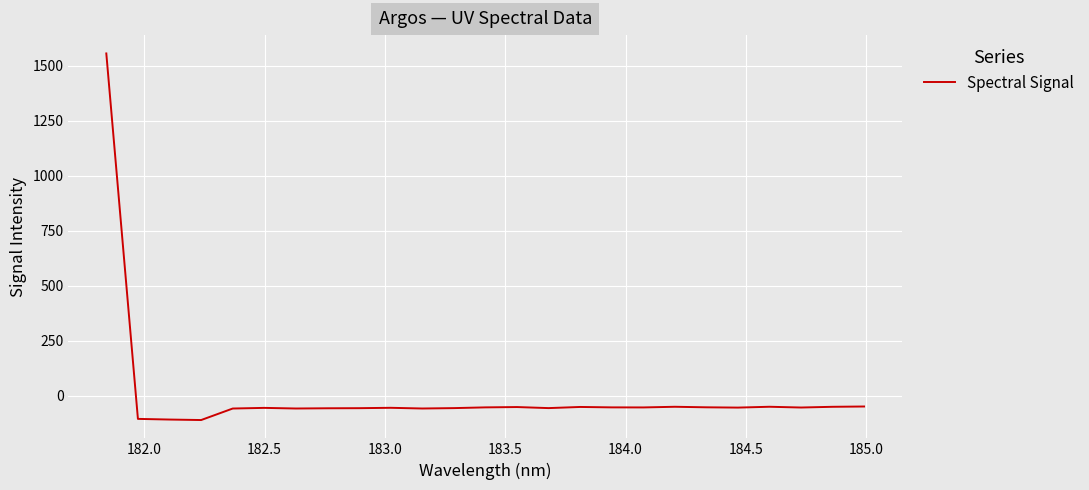

What is the difference between the maximum and minimum values?

1666.4